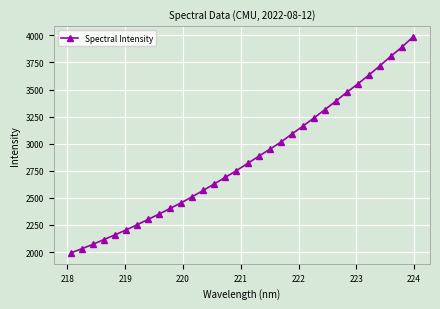

What is the greatest value displayed?

3985.1